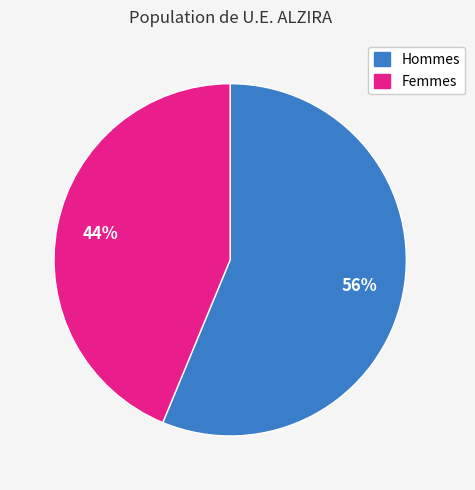

The Femmes slice represents 35% of the pie. True or false?

False